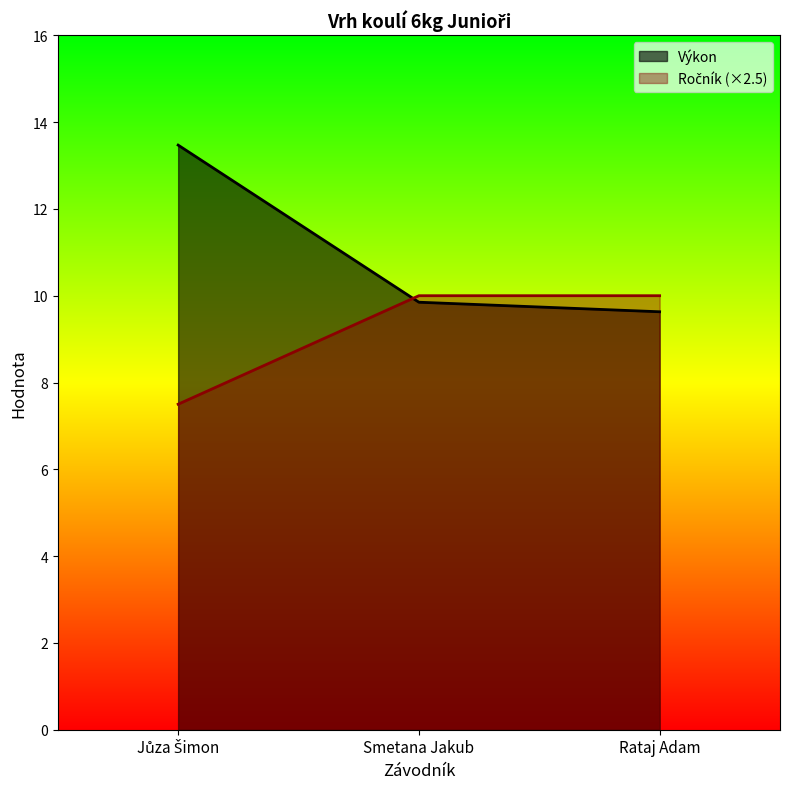

What is the label of the 1st point from the left?

Jůza Šimon